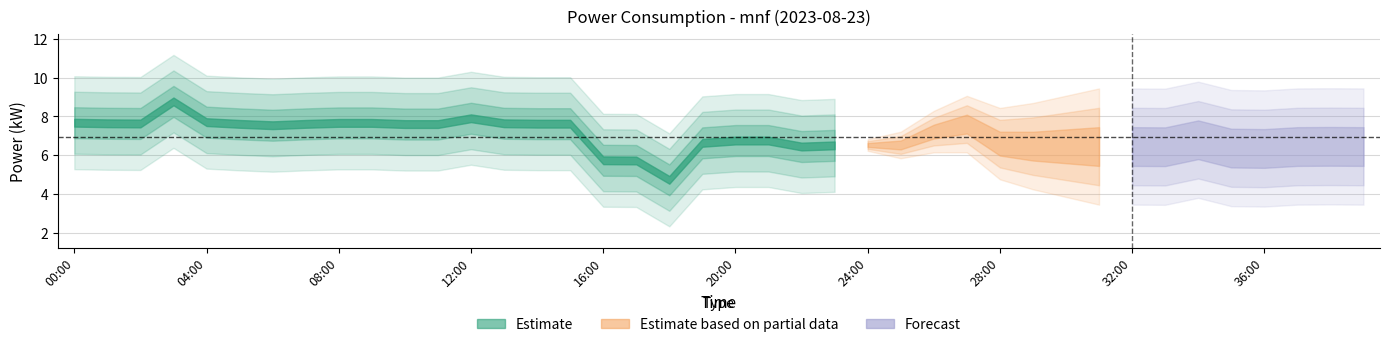

Where is the data nearest to the value 6?

16:00